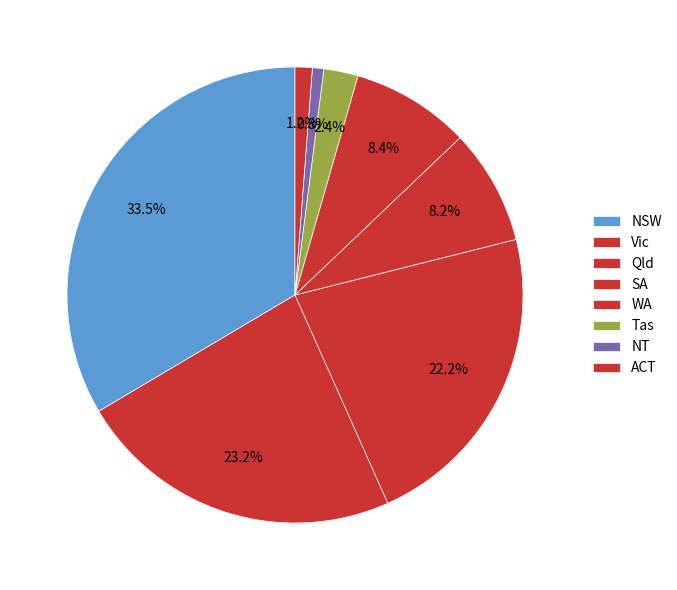

Combined, what portion of the pie is Tas and Qld?

24.7%